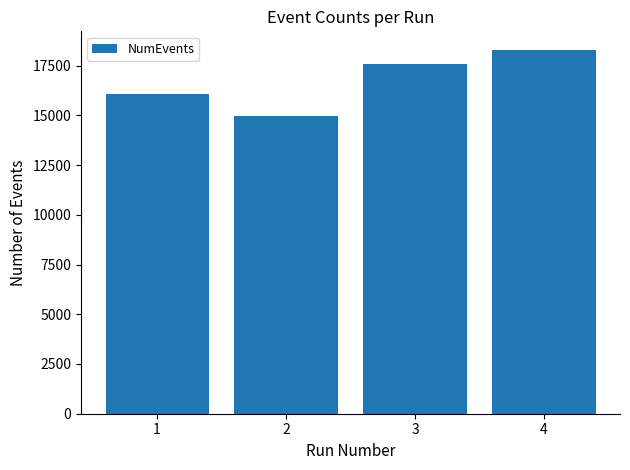

What is the change in value from 1 to 2?

-1118